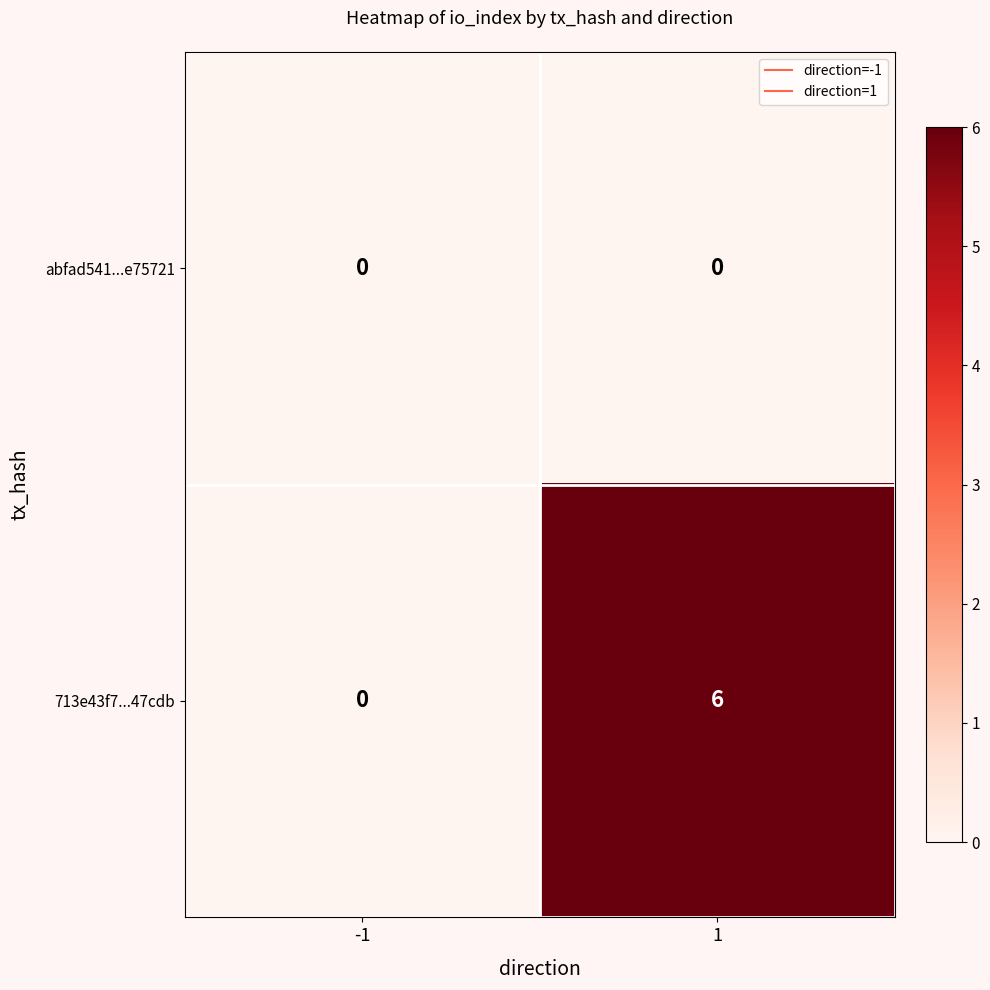

True or false: abfad541...e75721 has a value of 0 at -1.

True